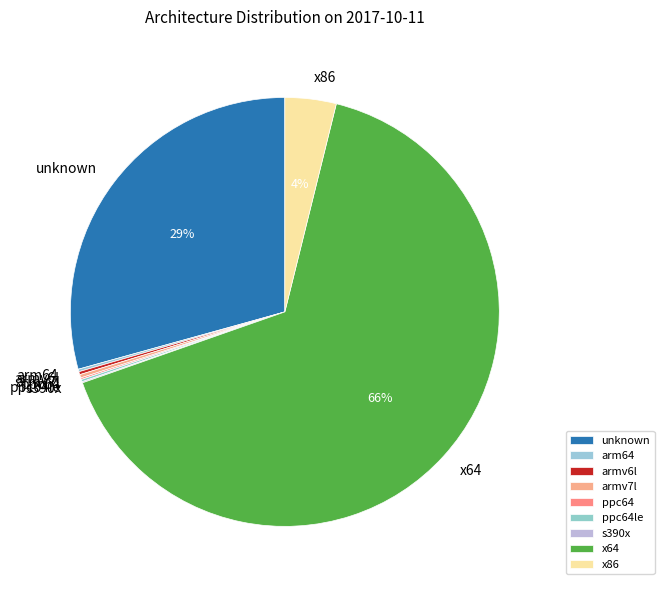

Which category has the biggest portion of the pie?

x64